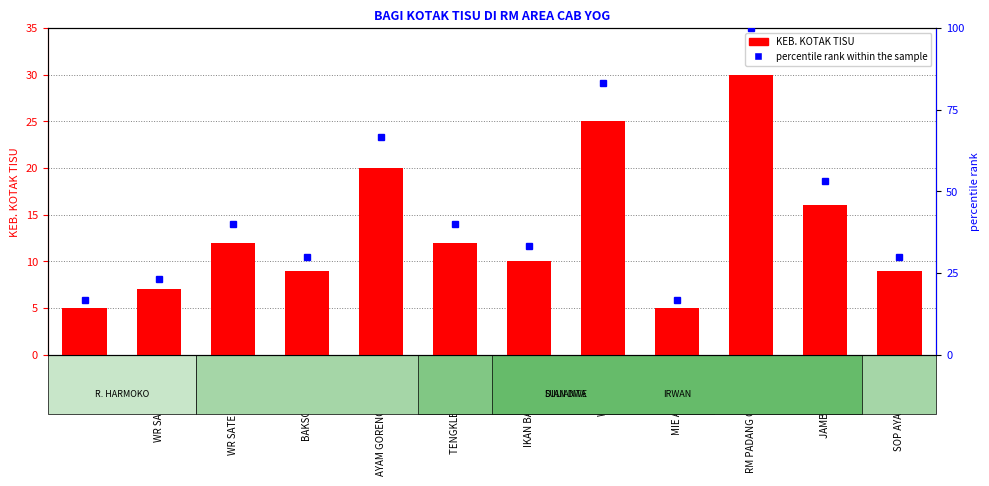

At how many categories does at least one series exceed 81?

2